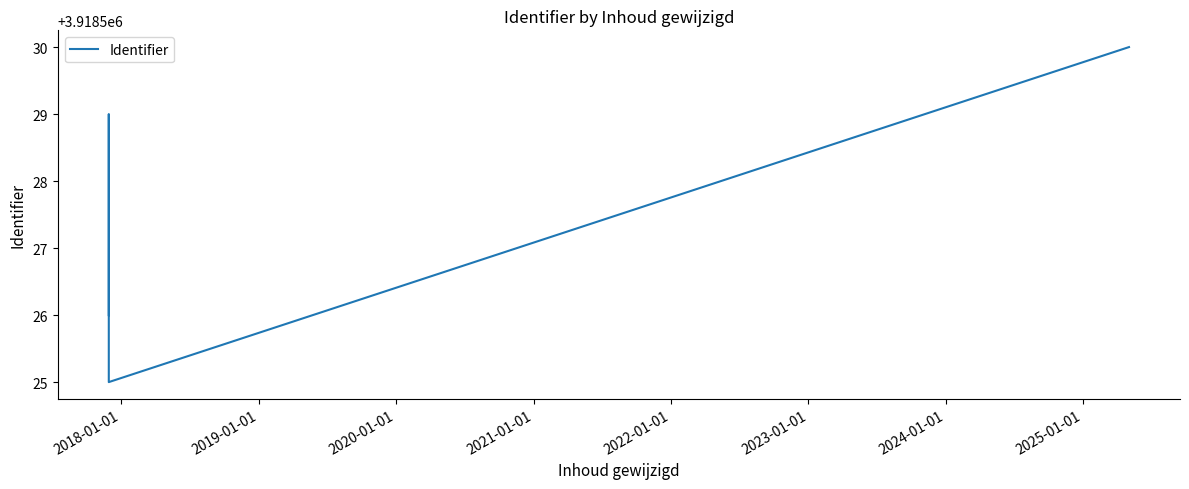

Does the chart display data point markers on the line(s)?

No